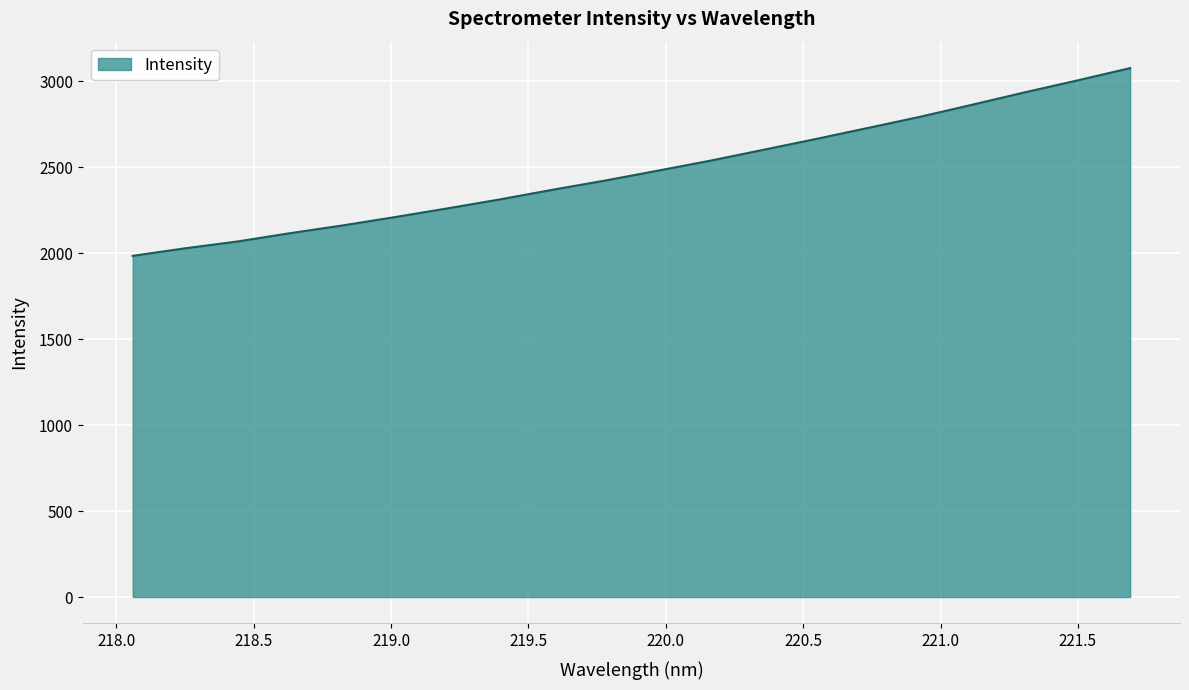

What is the difference between the second highest and second lowest values?

976.3